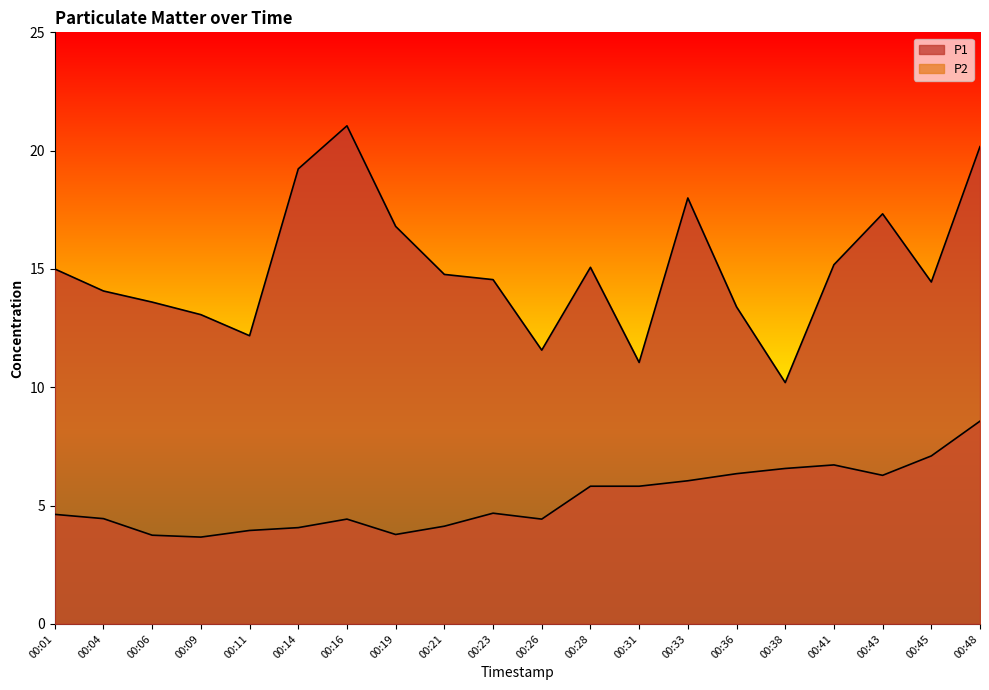

Reading right to left, list all the values displayed in this chart.

P1: 20.2	14.4	17.3	15.2	10.2	13.4	18.0	11.1	15.1	11.6	14.6	14.8	16.8	21.1	19.2	12.2	13.1	13.6	14.1	15.0
P2: 8.6	7.1	6.3	6.7	6.6	6.3	6.0	5.8	5.8	4.4	4.7	4.1	3.8	4.4	4.1	4.0	3.7	3.8	4.5	4.6